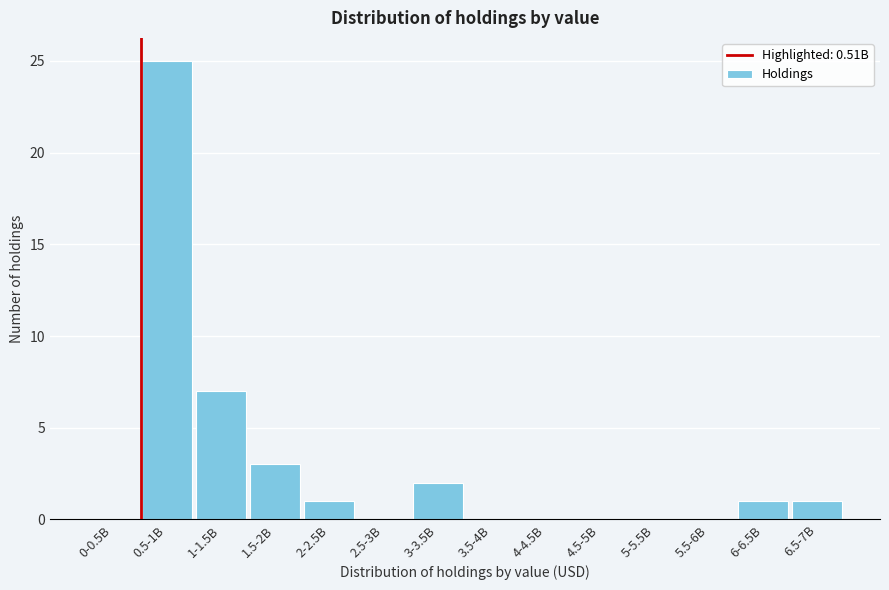

Reading right to left, what are all the values shown in this chart?

6.5-7B=1	6-6.5B=1	5.5-6B=0	5-5.5B=0	4.5-5B=0	4-4.5B=0	3.5-4B=0	3-3.5B=2	2.5-3B=0	2-2.5B=1	1.5-2B=3	1-1.5B=7	0.5-1B=25	0-0.5B=0